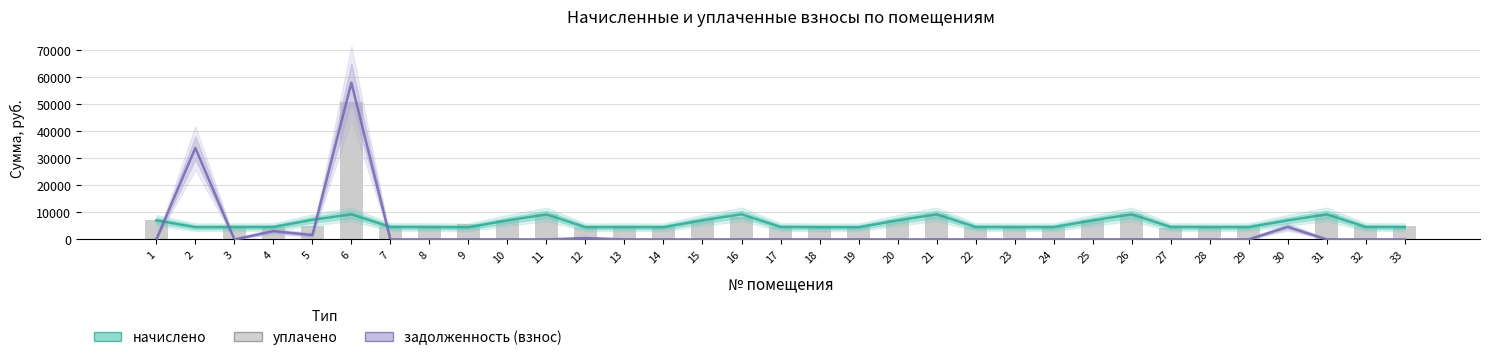

Which has a higher value, 12 or 9?

12